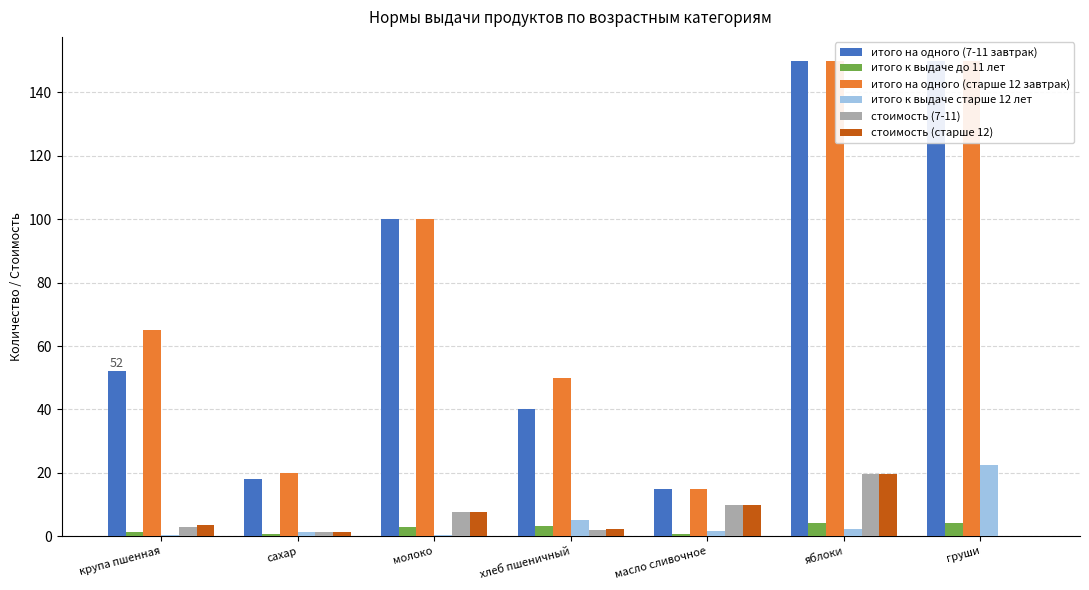

How many data points in стоимость (7-11) are above 2?

4